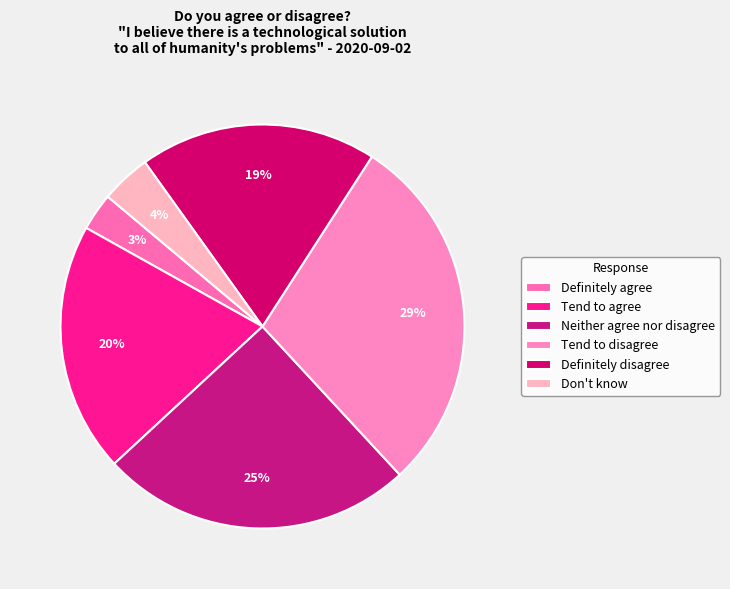

To the nearest percent, what is the difference between the Definitely agree and Don't know slice percentages?

1%